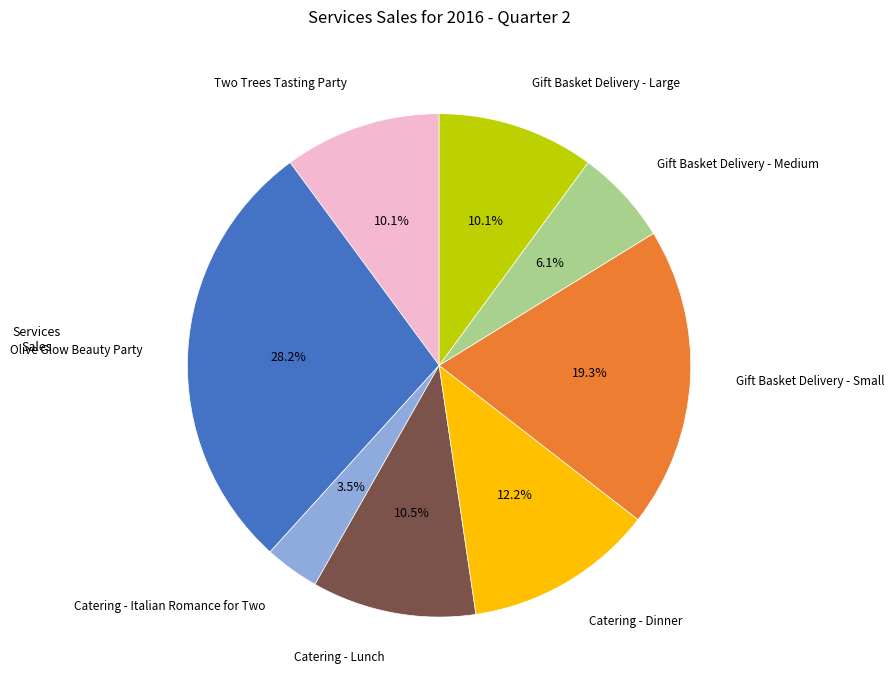

What percentage is the Two Trees Tasting Party slice, to the nearest percent?

10%